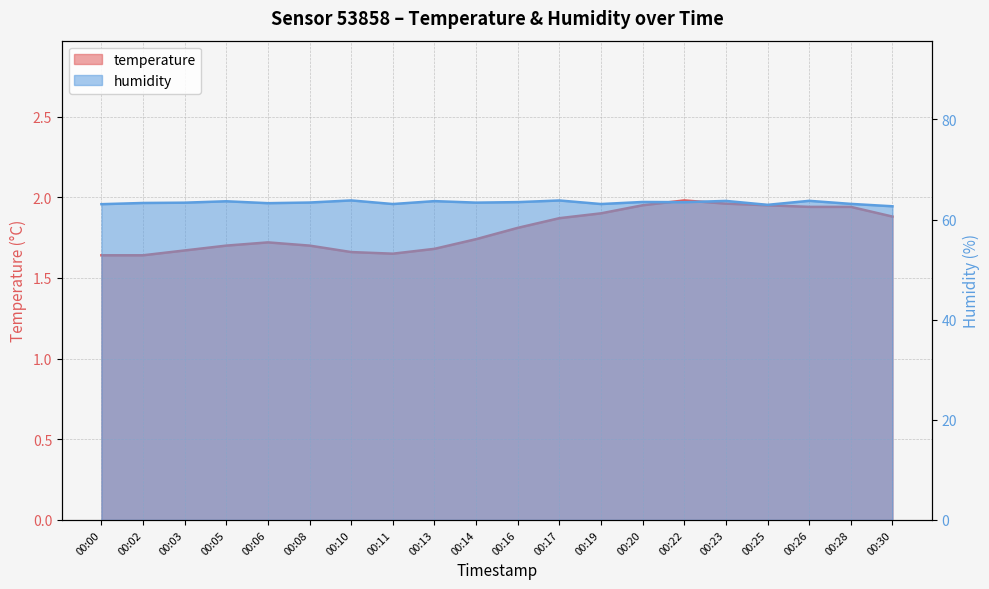

Which has a higher value, 00:17 or 00:02?

00:17